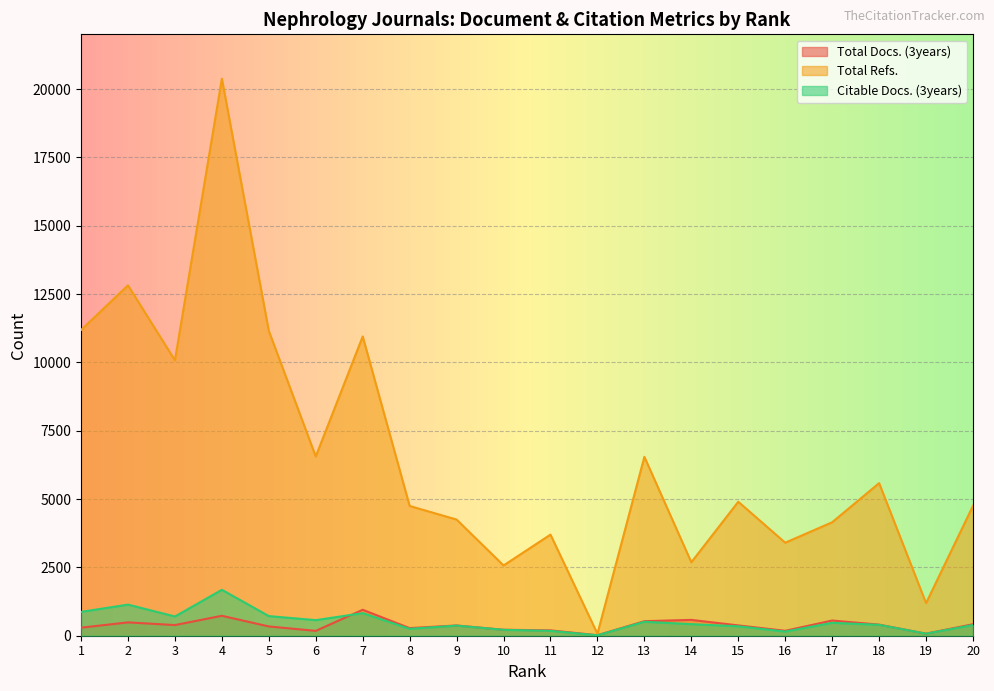

At 7, list the series in order from largest to smallest.

Total Refs., Total Docs. (3years), Citable Docs. (3years)